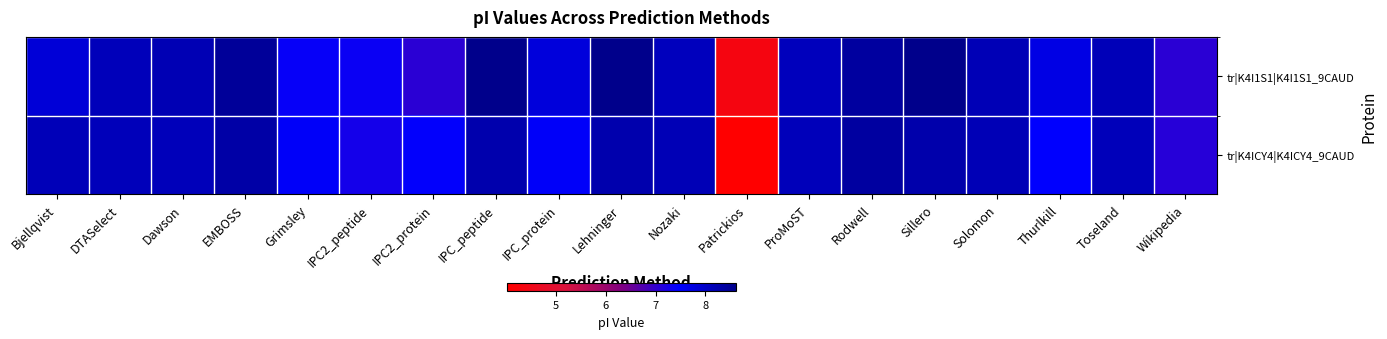

Reading right to left, transcribe all the data shown in this chart.

tr|K4I1S1|K4I1S1_9CAUD: Wikipedia=7.1	Toseland=8.2	Thurlkill=7.7	Solomon=8.2	Sillero=8.6	Rodwell=8.4	ProMoST=8.1	Patrickios=4.3	Nozaki=8.1	Lehninger=8.6	IPC_protein=7.8	IPC_peptide=8.6	IPC2_protein=7.1	IPC2_peptide=7.4	Grimsley=7.4	EMBOSS=8.4	Dawson=8.2	DTASelect=8.1	Bjellqvist=7.8
tr|K4ICY4|K4ICY4_9CAUD: Wikipedia=7.1	Toseland=8.1	Thurlkill=7.5	Solomon=8.2	Sillero=8.3	Rodwell=8.4	ProMoST=8.1	Patrickios=4.0	Nozaki=8.2	Lehninger=8.3	IPC_protein=7.5	IPC_peptide=8.3	IPC2_protein=7.4	IPC2_peptide=7.3	Grimsley=7.5	EMBOSS=8.3	Dawson=8.1	DTASelect=8.1	Bjellqvist=8.2